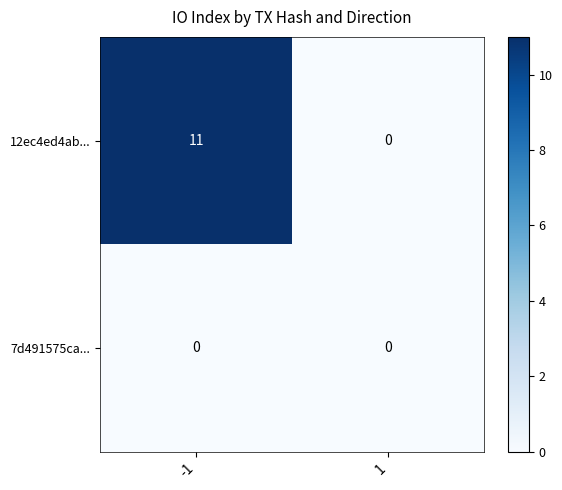

Which category has the highest value across all series?

-1